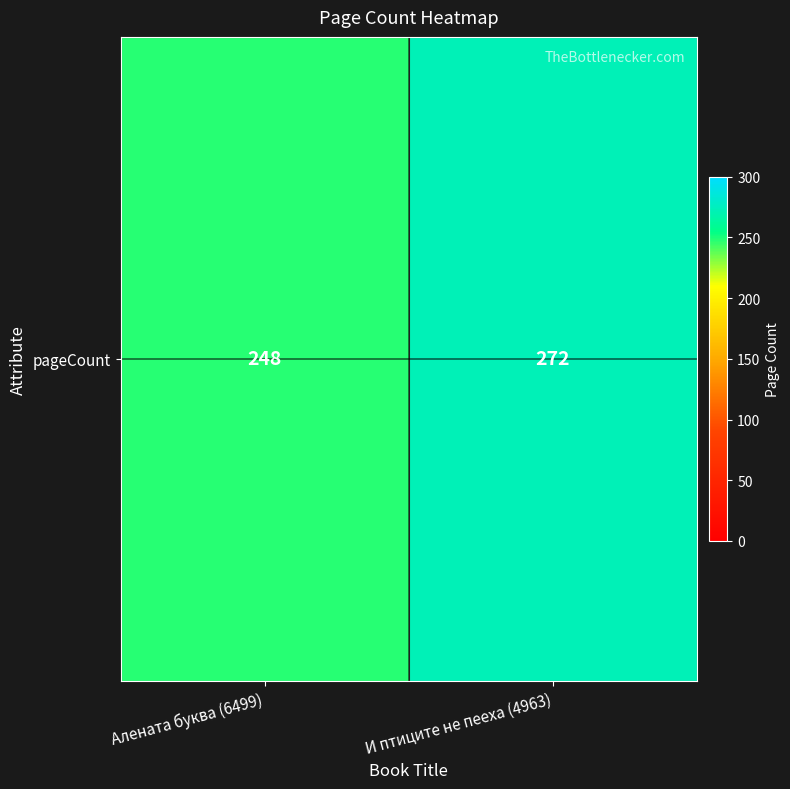

What is the difference between the values at Алената буква (6499) and И птиците не пееха (4963)?

24